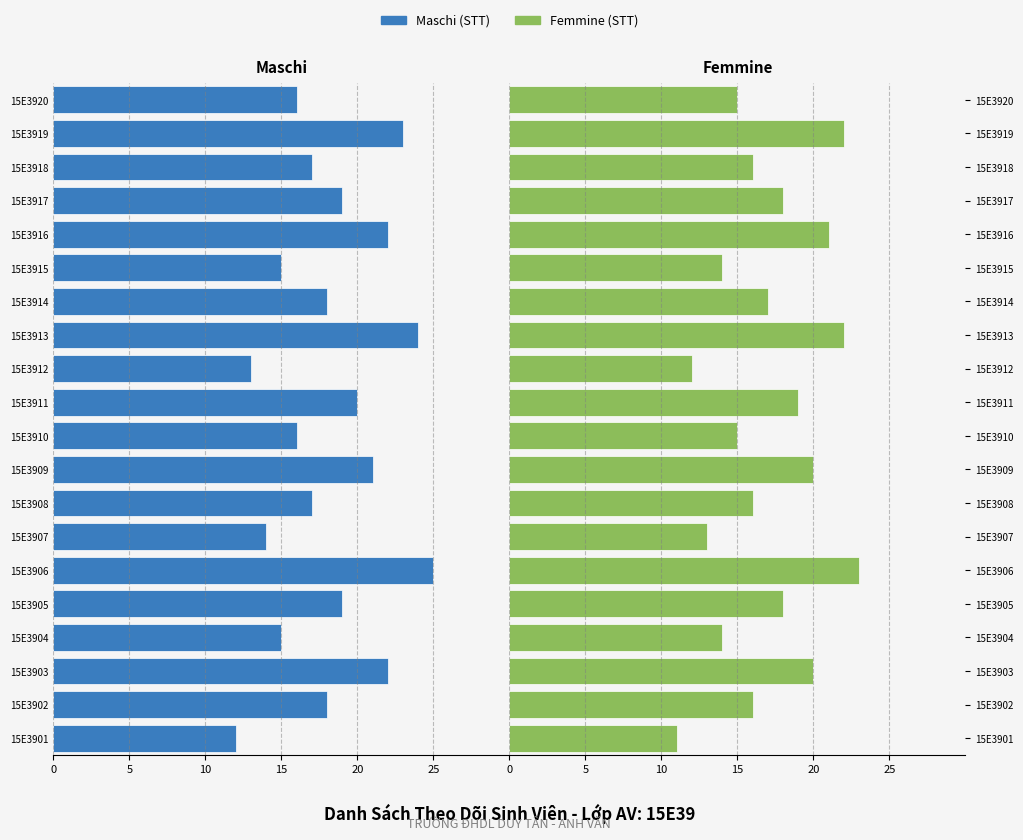

How many series are shown in this chart?

2